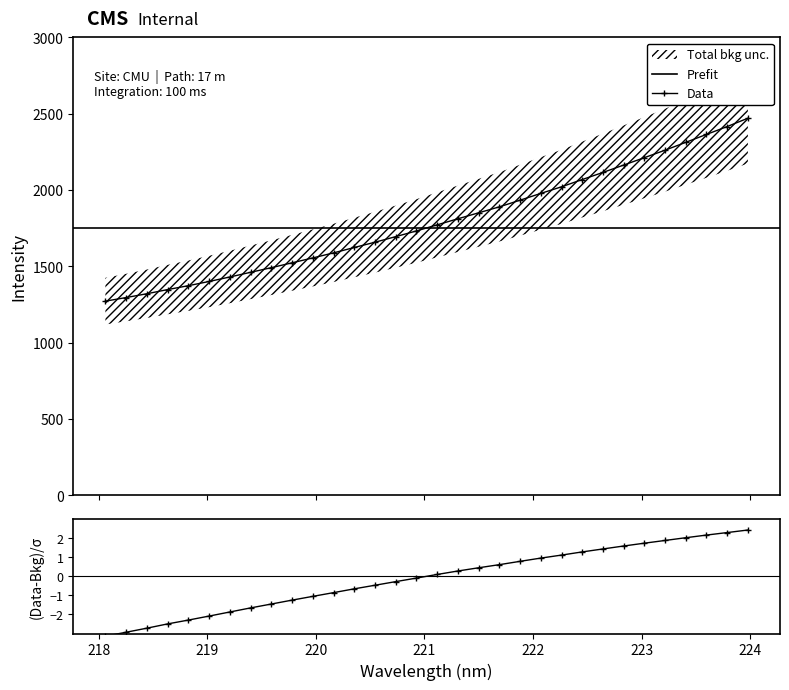

True or false: the data shows 2416.3 at 223.7895.

True